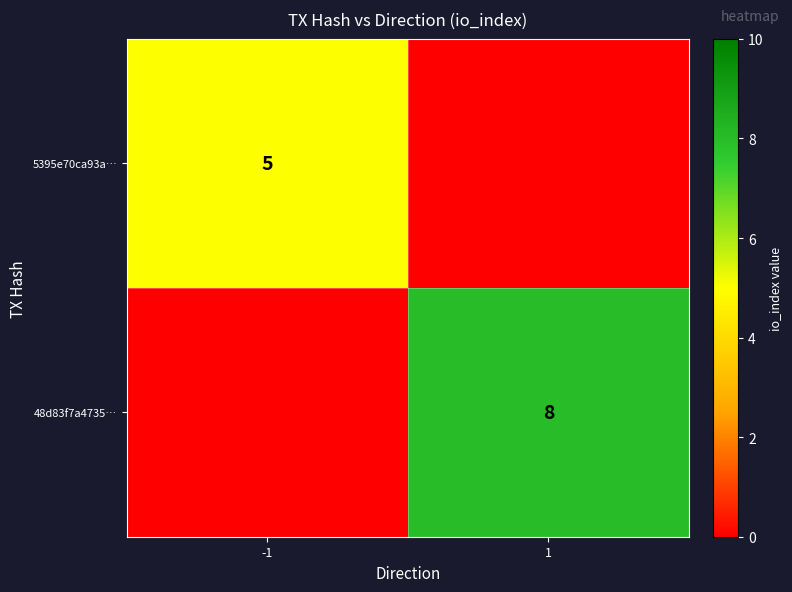

The 5395e70ca93a… series shows 5 at -1. True or false?

True